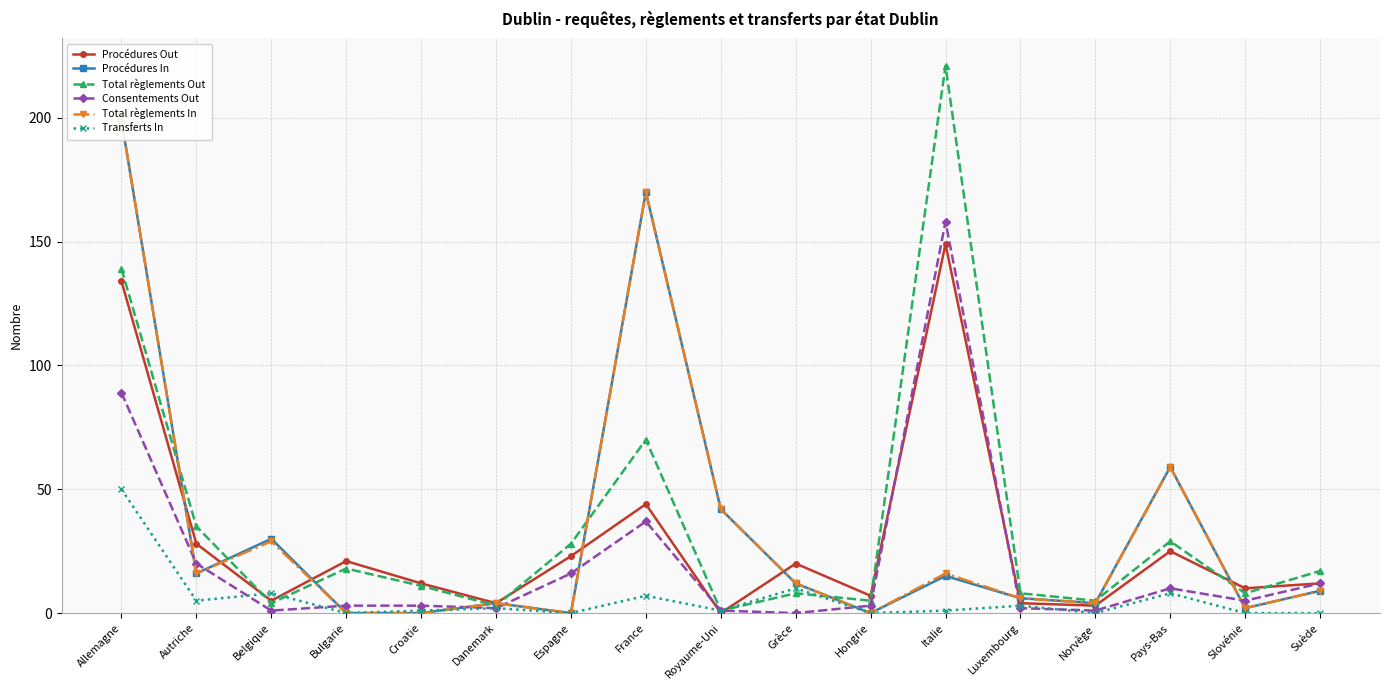

List the labels in order of Total règlements Out value, smallest first.

Royaume-Uni, Danemark, Belgique, Hongrie, Norvège, Grèce, Luxembourg, Slovénie, Croatie, Suède, Bulgarie, Espagne, Pays-Bas, Autriche, France, Allemagne, Italie